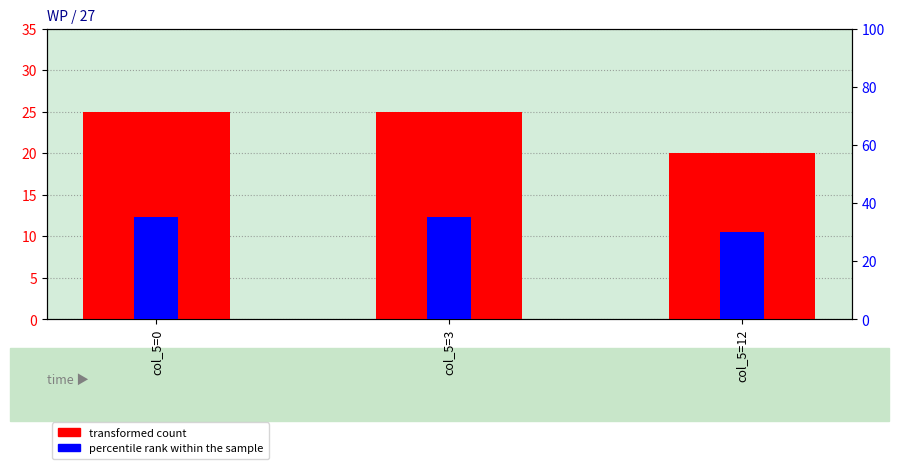

Reading left to right, list all the values displayed in this chart.

transformed count: 25	25	20
percentile rank within the sample: 35	35	30